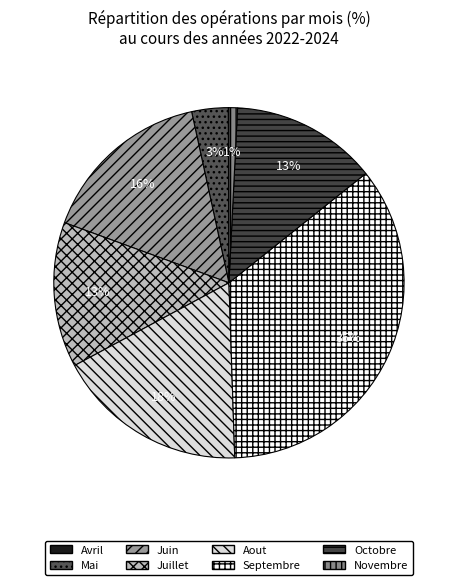

To the nearest percent, what portion does Juillet represent?

13%